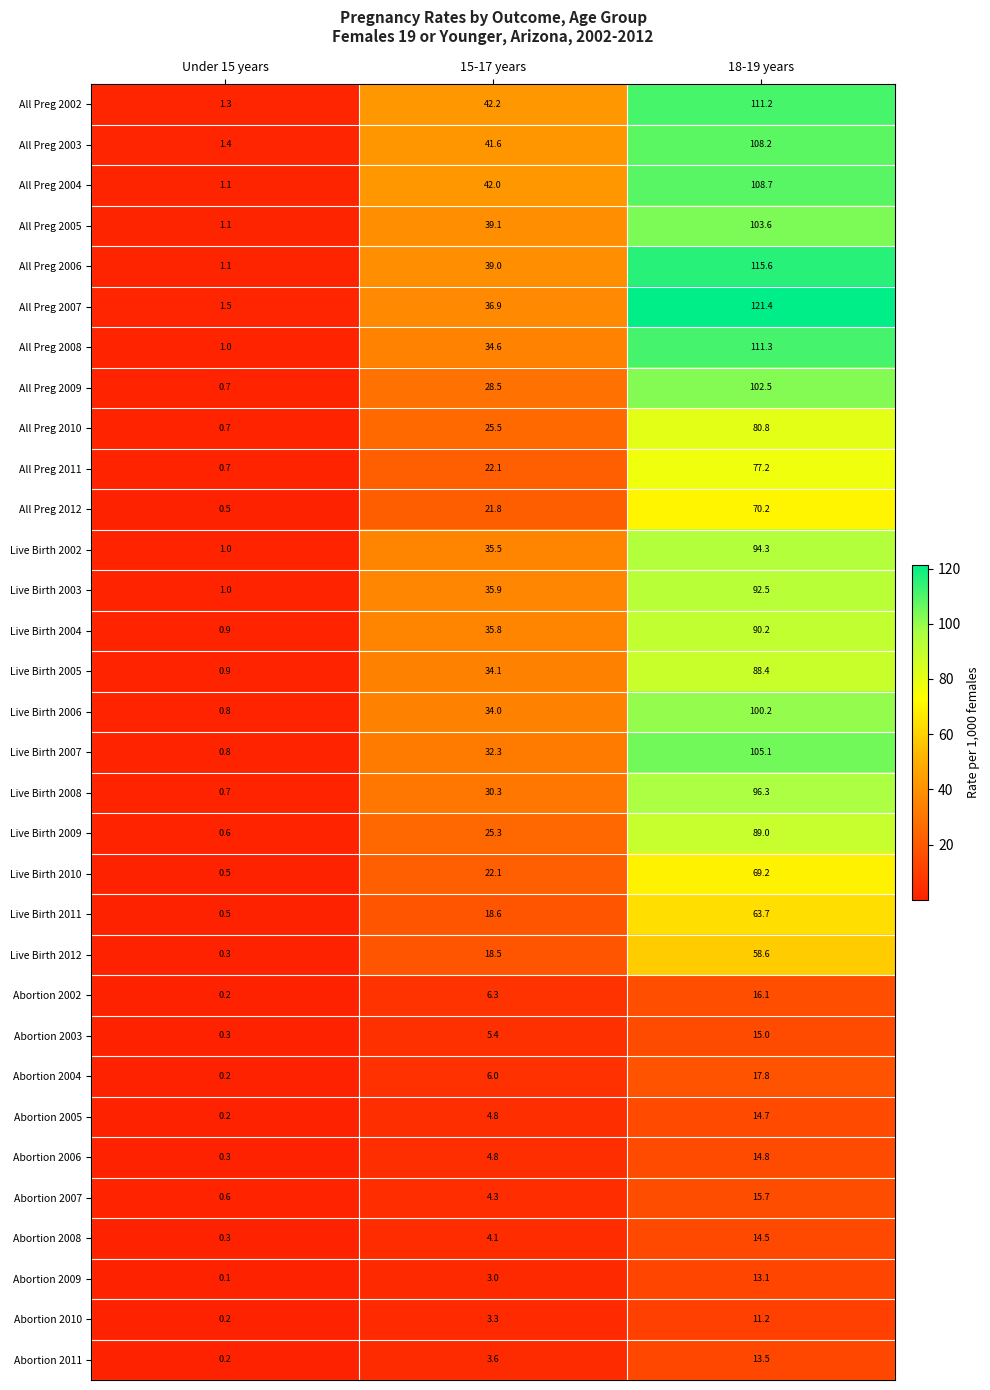

Is it true that Abortion 2005 equals 24.0 at 18-19 years?

False